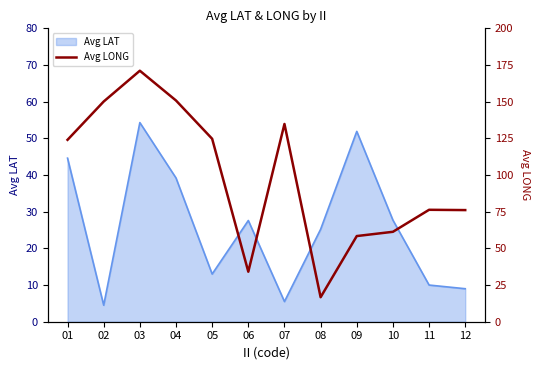

True or false: Avg LAT has a value of 10.8 at 06.

False